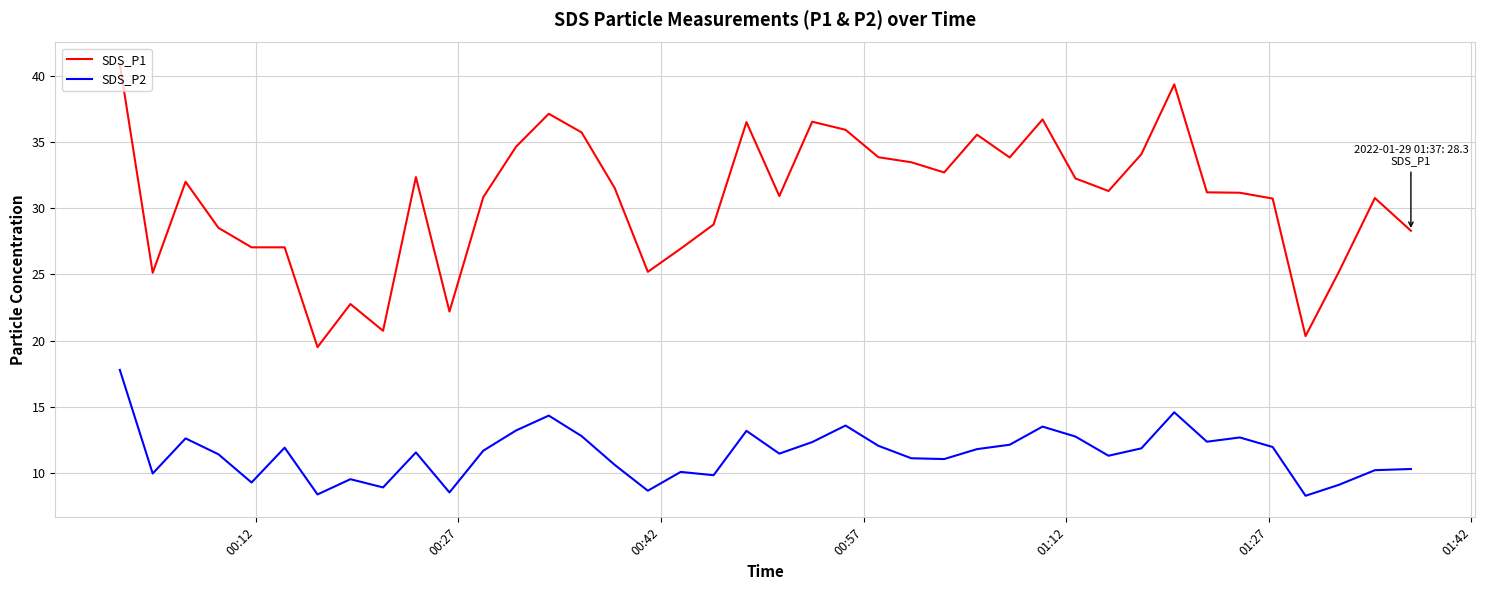

Rank the series by their maximum value, from highest to lowest.

SDS_P1, SDS_P2